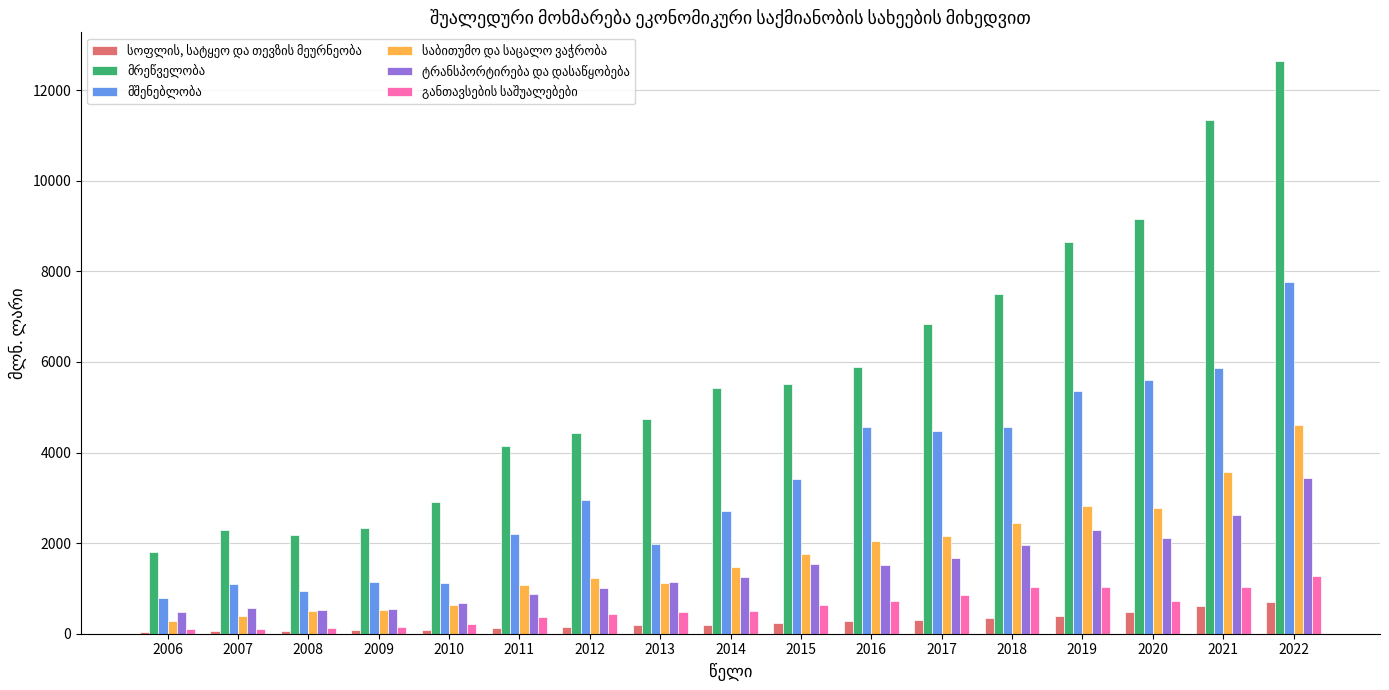

Which label corresponds to the largest value in the chart?

2022